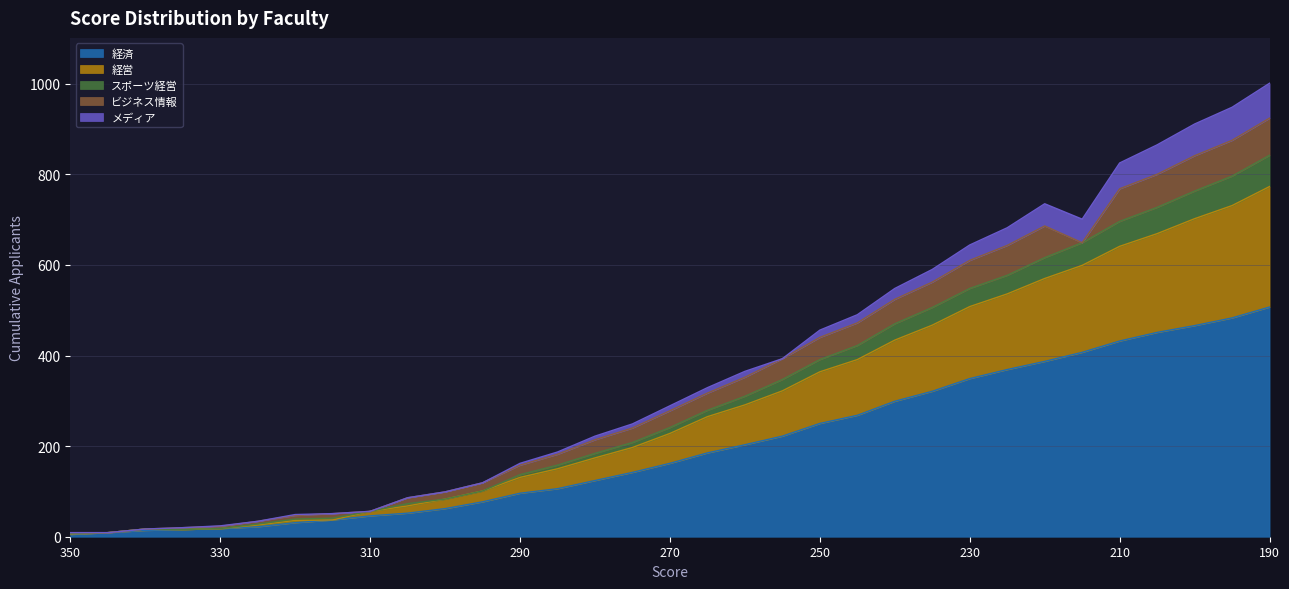

True or false: 経済 has a value of 96 at 290.

True